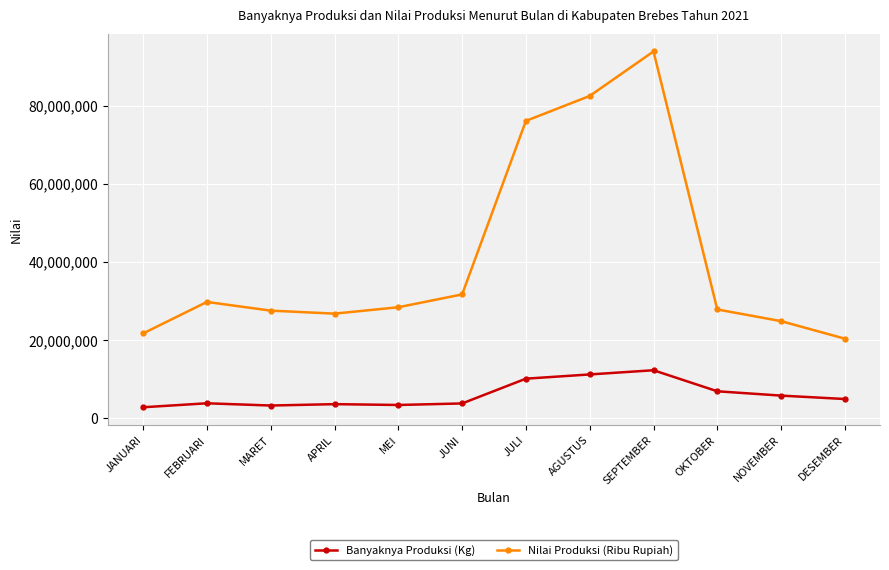

Rank the series at JULI from lowest to highest value.

Banyaknya Produksi (Kg), Nilai Produksi (Ribu Rupiah)